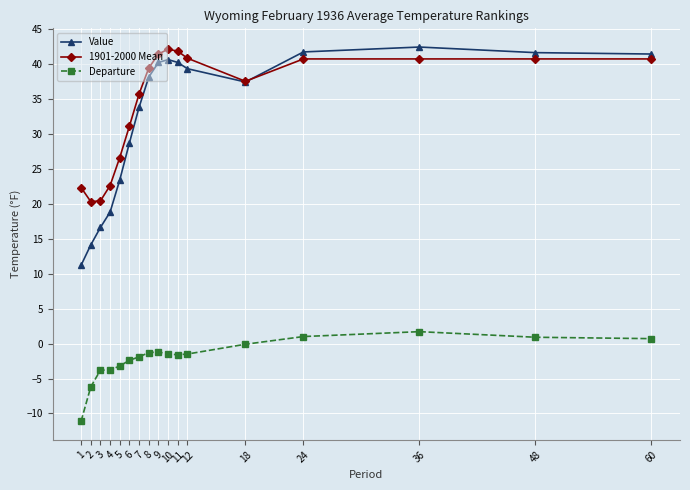

What is the average value of the 1901-2000 Mean series?

34.4